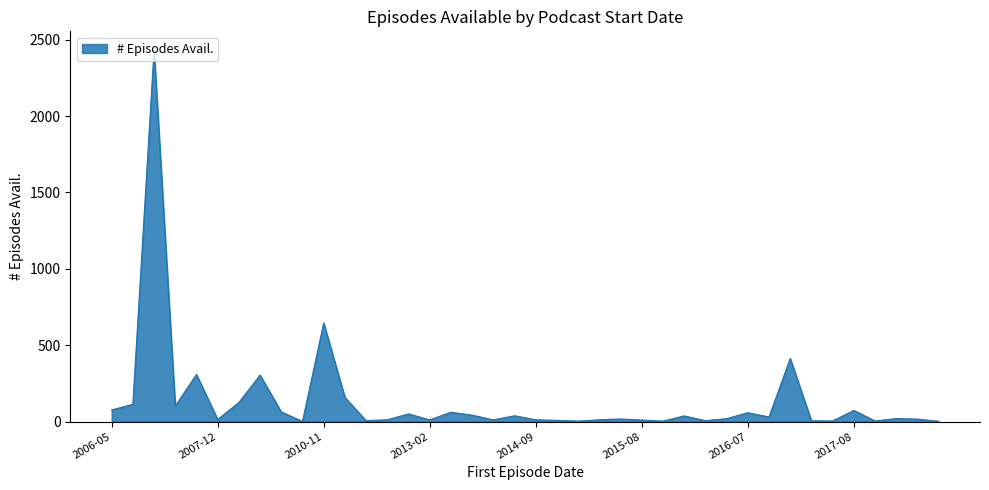

What is the difference between the maximum and minimum values?

2432